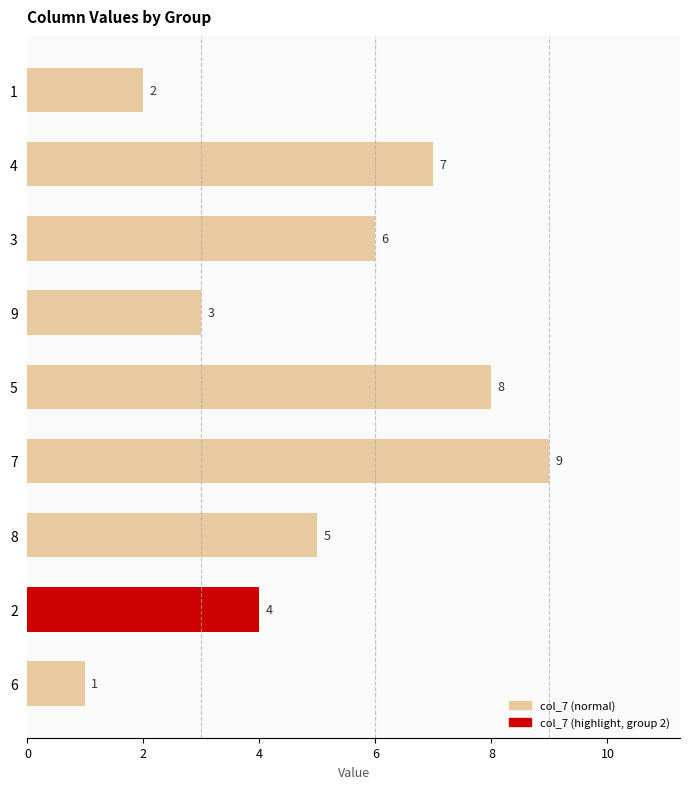

What is the sum of all values?

45